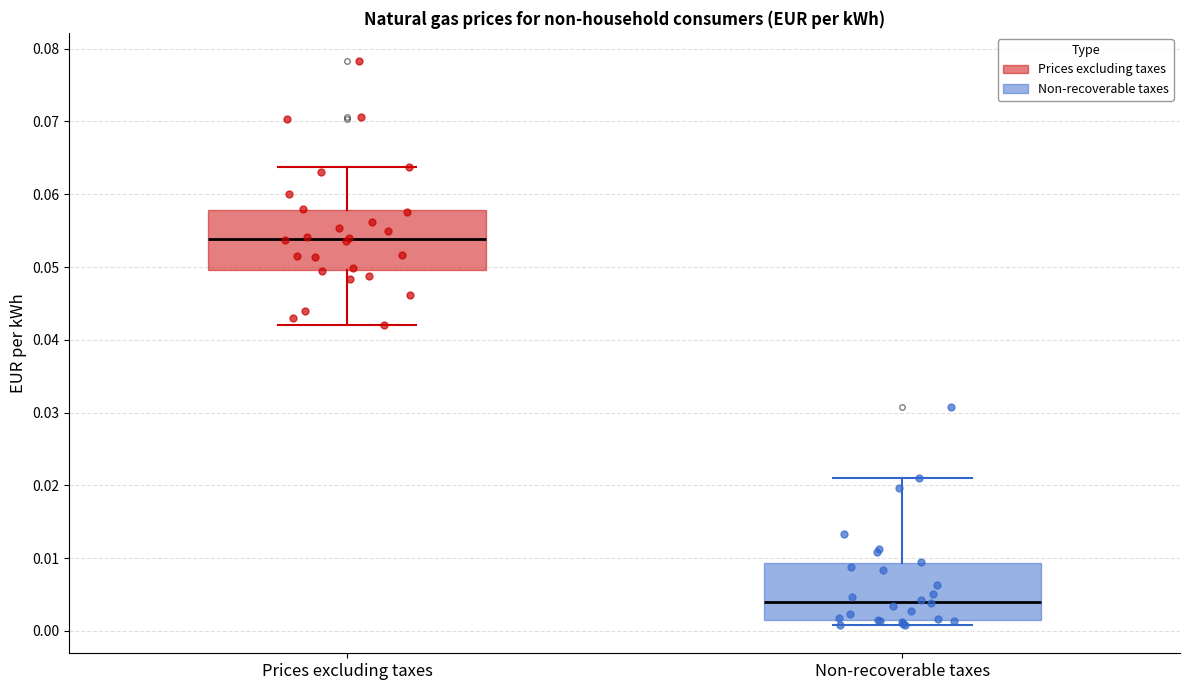

Reading left to right, read every box against the y-axis: the position of its median line, the range the box covers, and the ends of its whiskers. The values are not printed on the chart, so give them approximately, as read against the axis.

Prices excluding taxes: median 0.054, box 0.050 to 0.058, whiskers 0.042 to 0.064
Non-recoverable taxes: median 0.004, box 0.002 to 0.009, whiskers 0.001 to 0.021